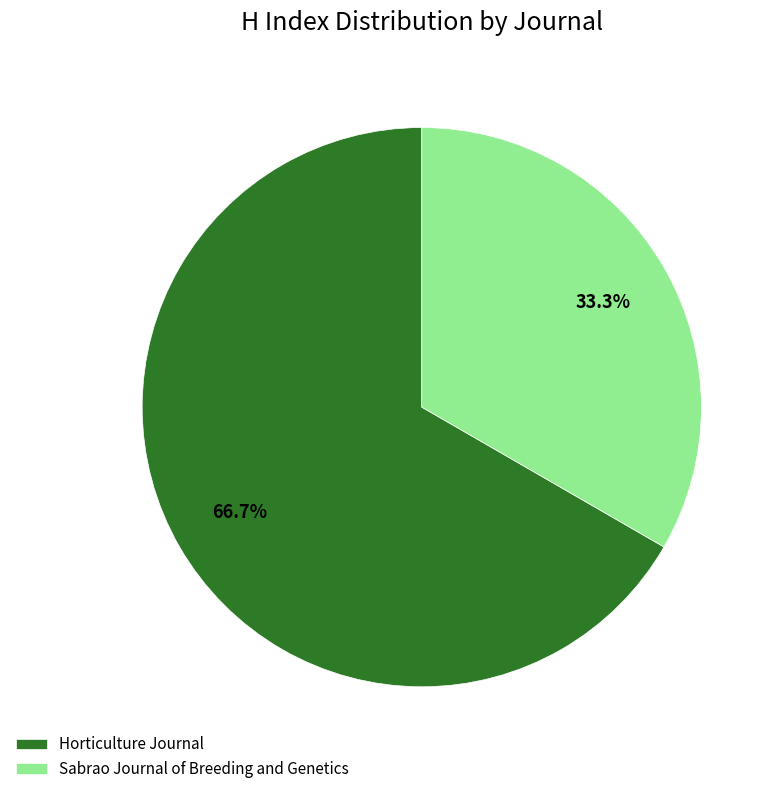

To the nearest percent, what is the difference between the Sabrao Journal of Breeding and Genetics and Horticulture Journal slice percentages?

33%